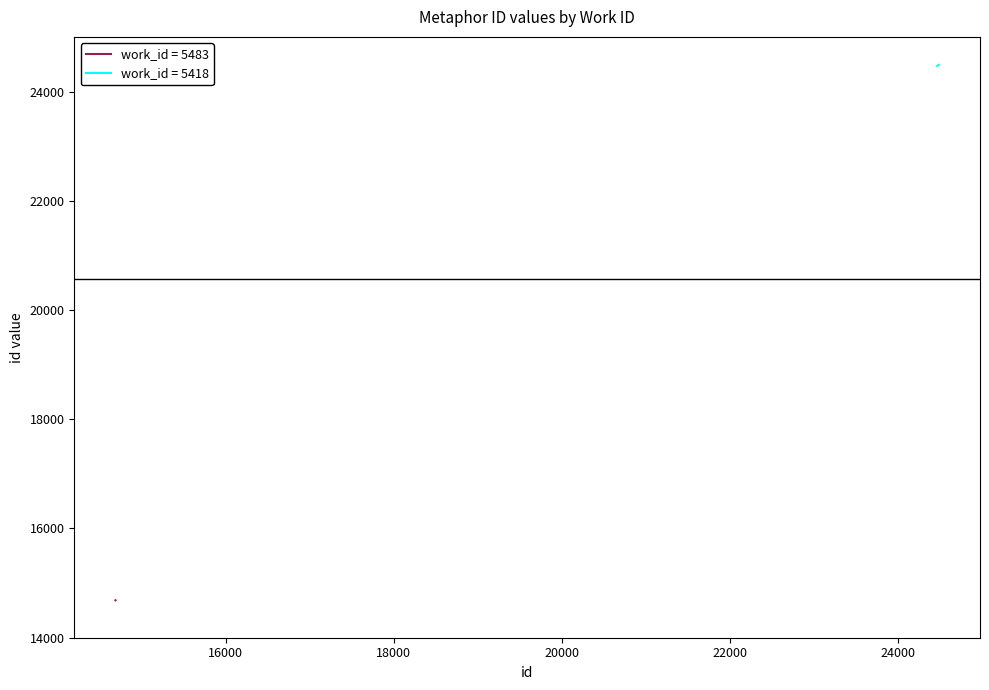

What is the maximum value for work_id = 5418?

24488